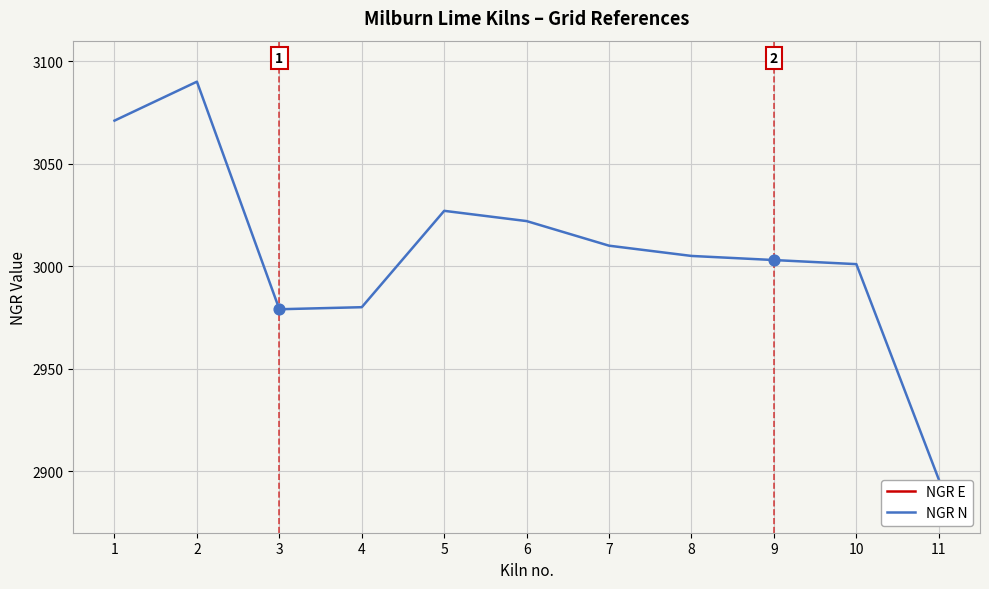

At which category is the sum across all series the highest?

1